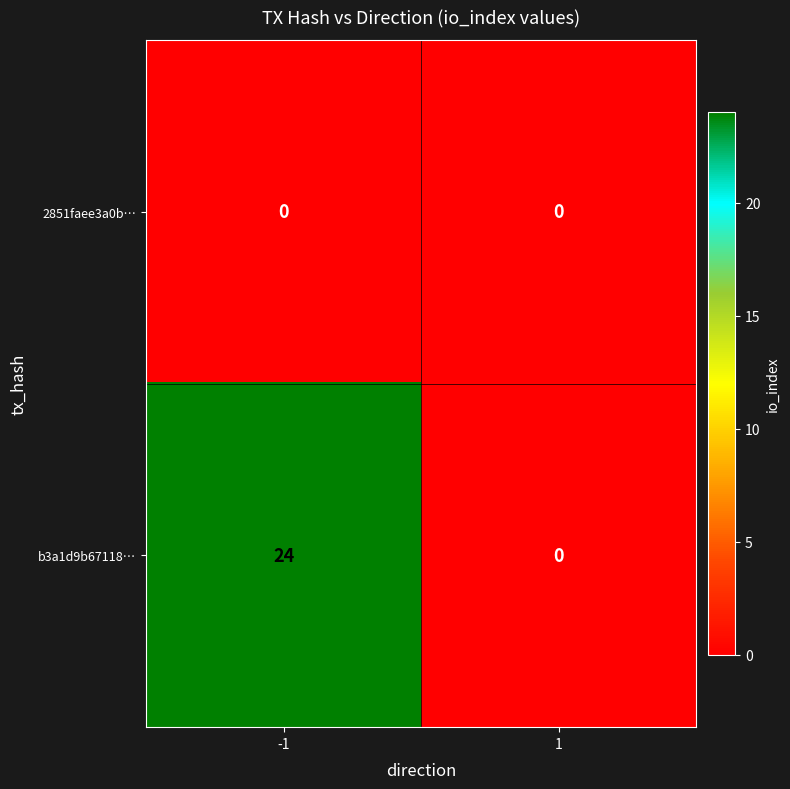

What is the total value across all series at -1?

24